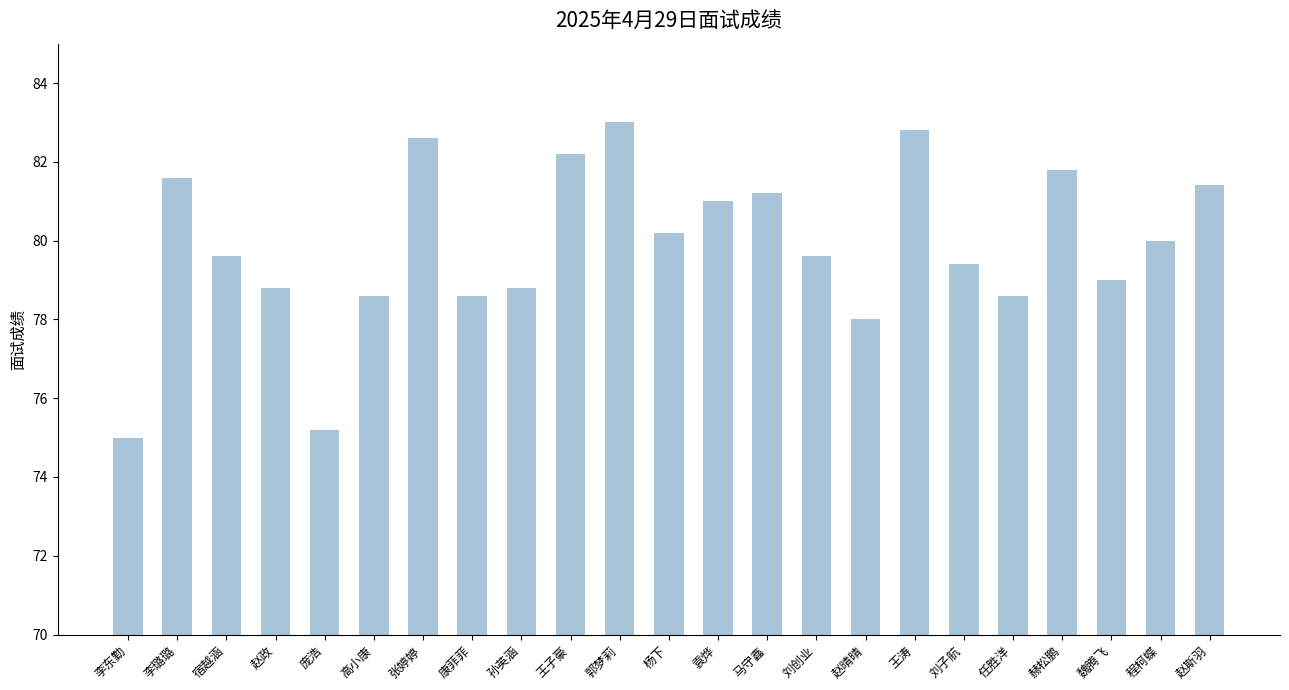

At which label does the data first exceed 79?

李璐璐